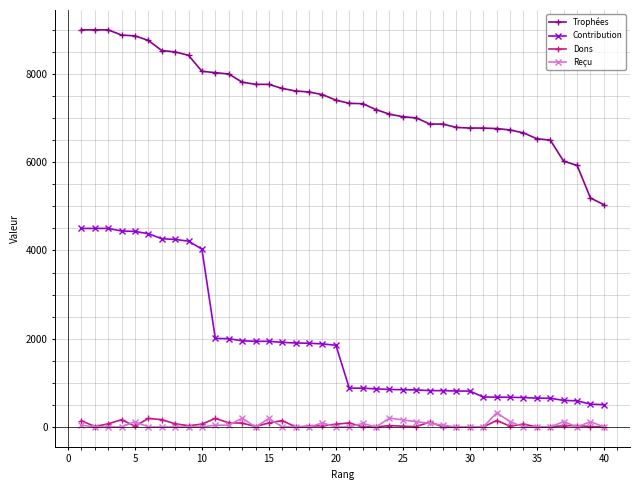

What is the lowest value of the Contribution series?

503